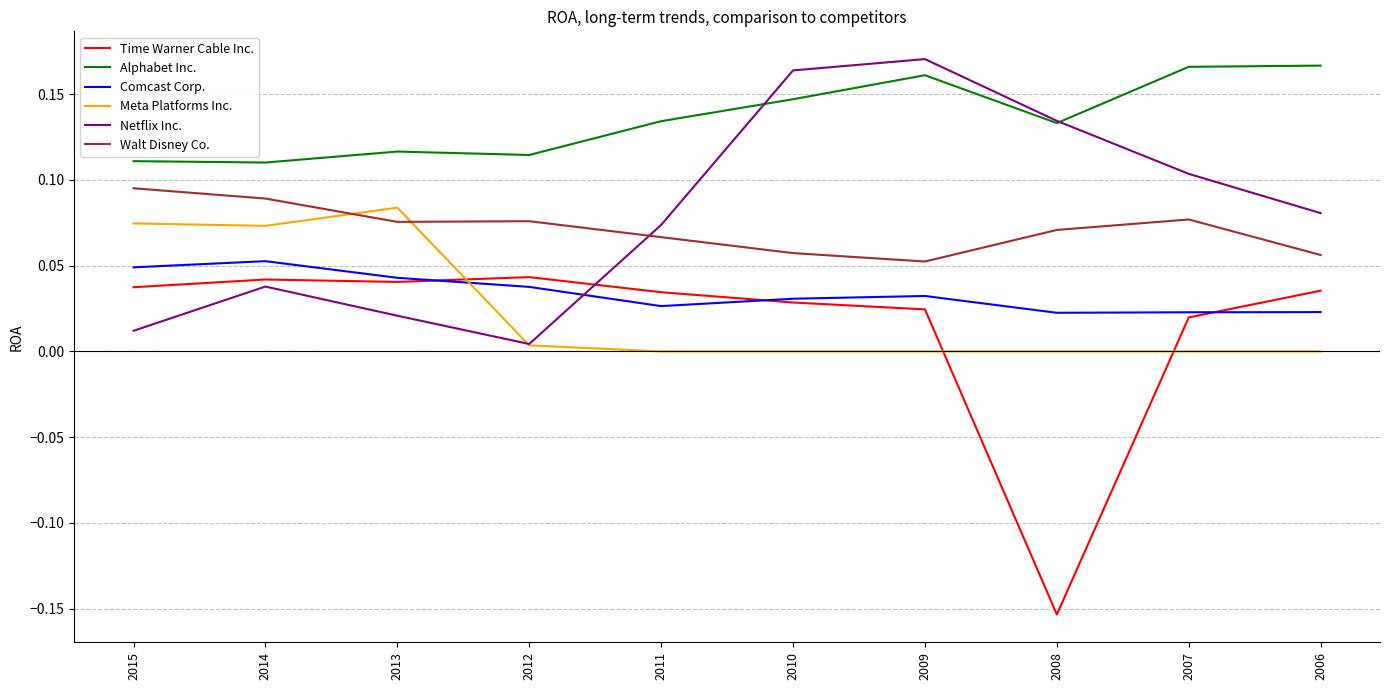

Which series has the widest spread of values?

Time Warner Cable Inc.